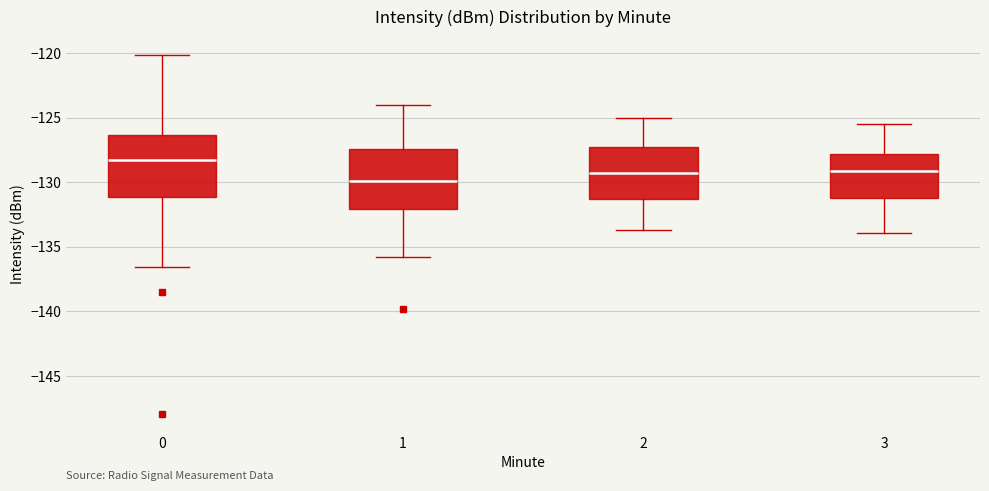

Reading left to right, read every box against the y-axis: the position of its median line, the range the box covers, and the ends of its whiskers. The values are not printed on the chart, so give them approximately, as read against the axis.

0: median -128.5, box -131.0 to -126.5, whiskers -136.5 to -120.0
1: median -130.0, box -132.0 to -127.5, whiskers -136.0 to -124.0
2: median -129.5, box -131.5 to -127.5, whiskers -133.5 to -125.0
3: median -129.0, box -131.0 to -128.0, whiskers -134.0 to -125.5